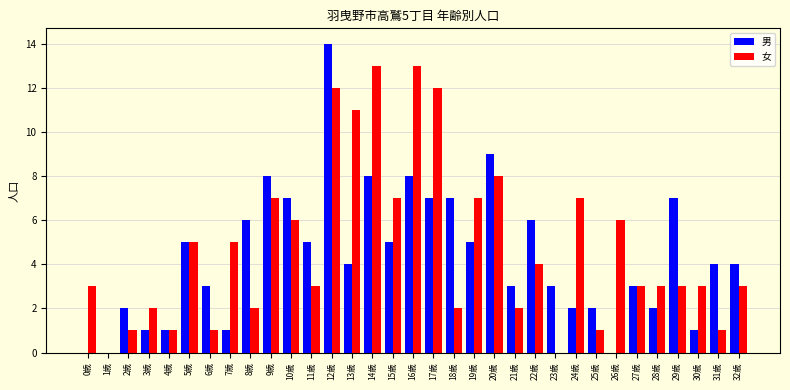

At which category is the sum across all series the highest?

12歳